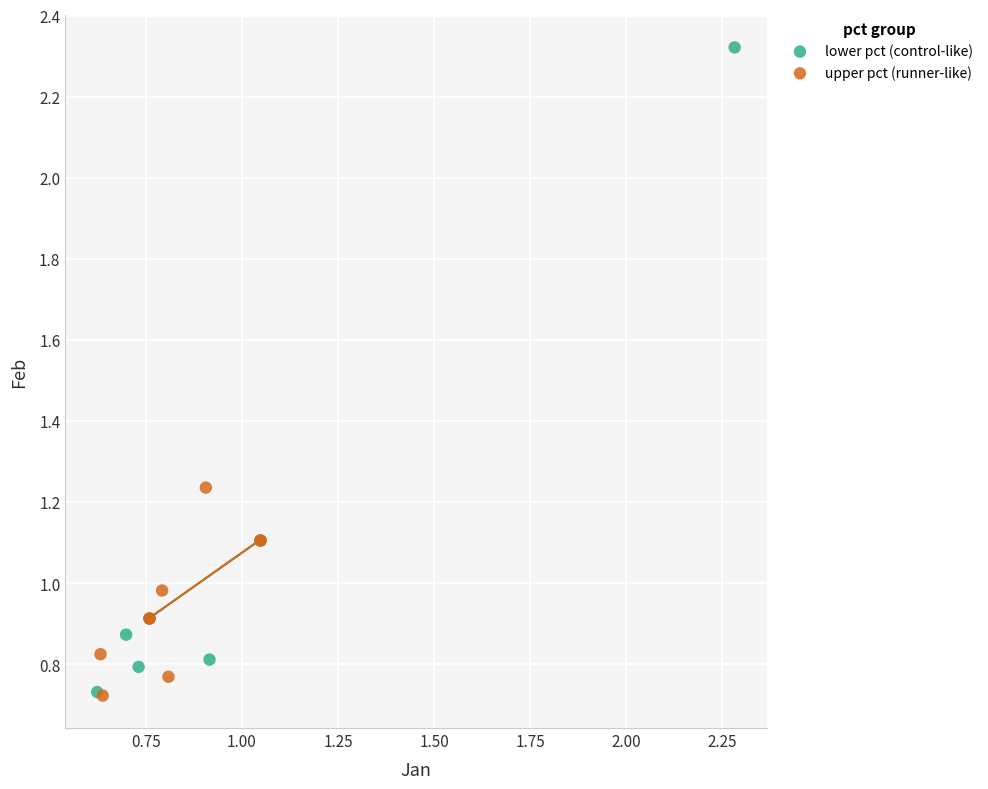

Which series reaches the maximum Y coordinate?

lower pct (control-like)